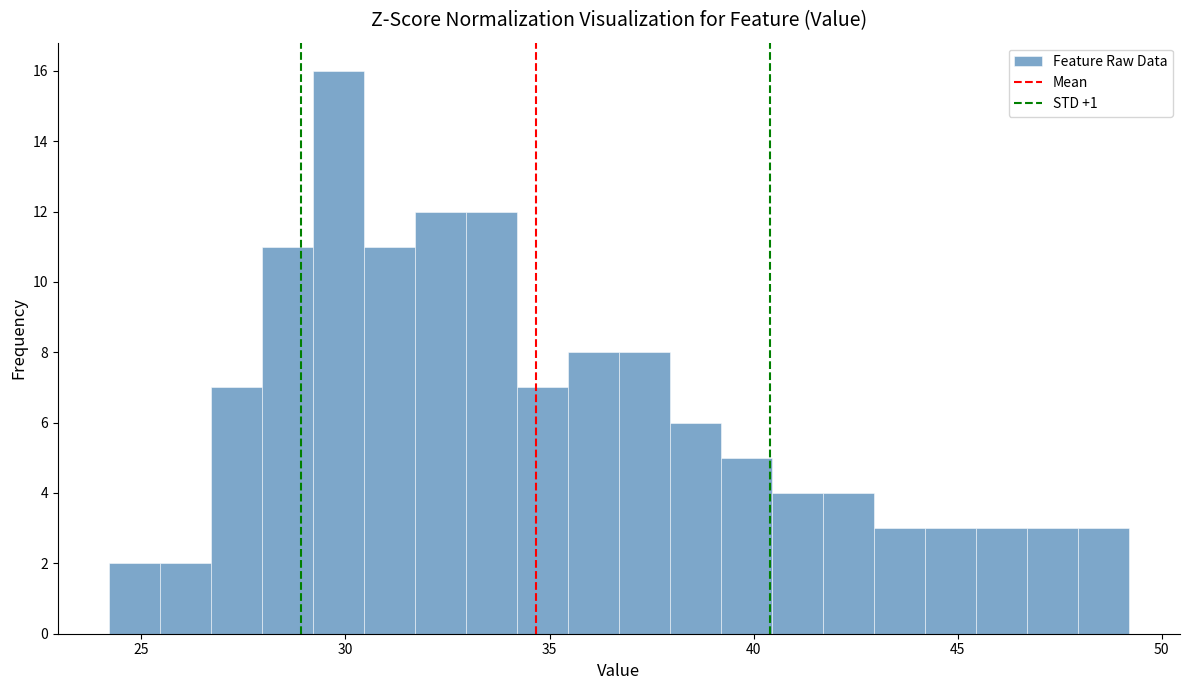

Around what value on the x-axis is the tallest bar? Give the approximate position of its centre, as read against the axis.

30.0